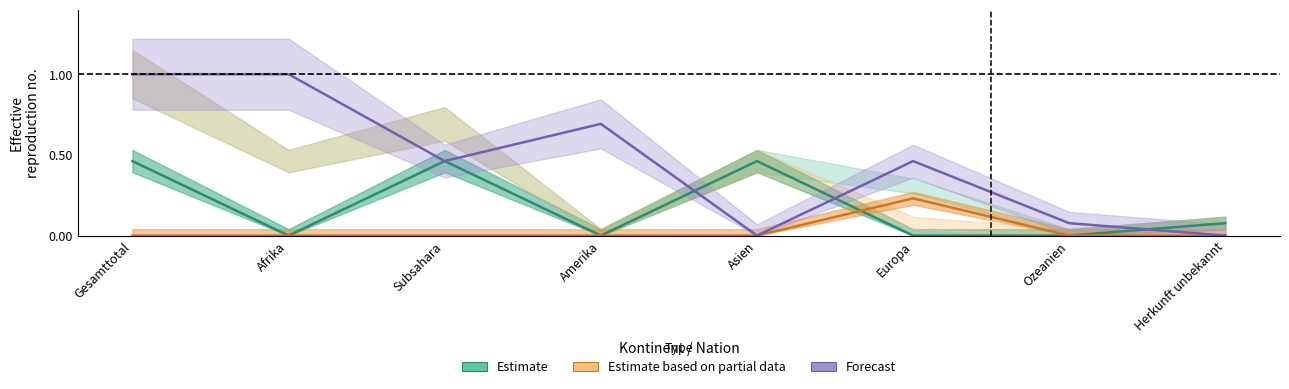

At how many categories does at least one series exceed 0?

8